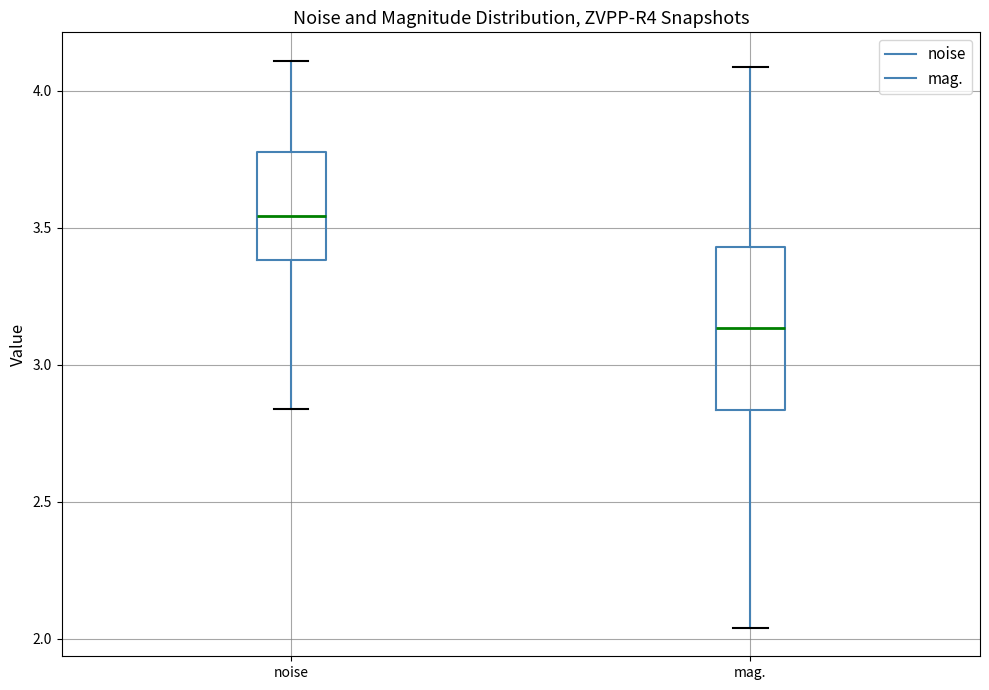

Where does the lower whisker of the box for noise end on the y-axis? The values are not printed on the chart, so give them approximately, as read against the axis.

2.85